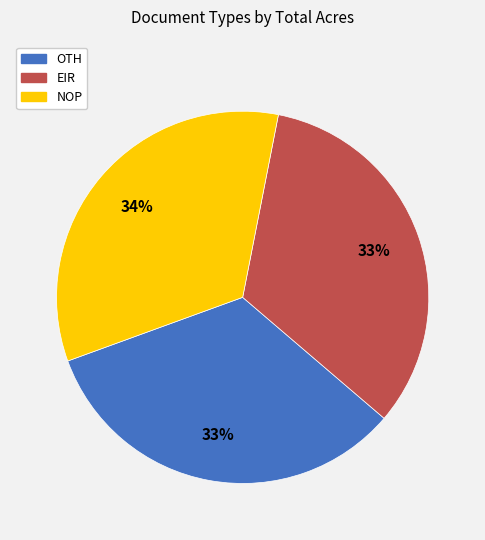

Do EIR and OTH together represent more than half of the pie?

Yes